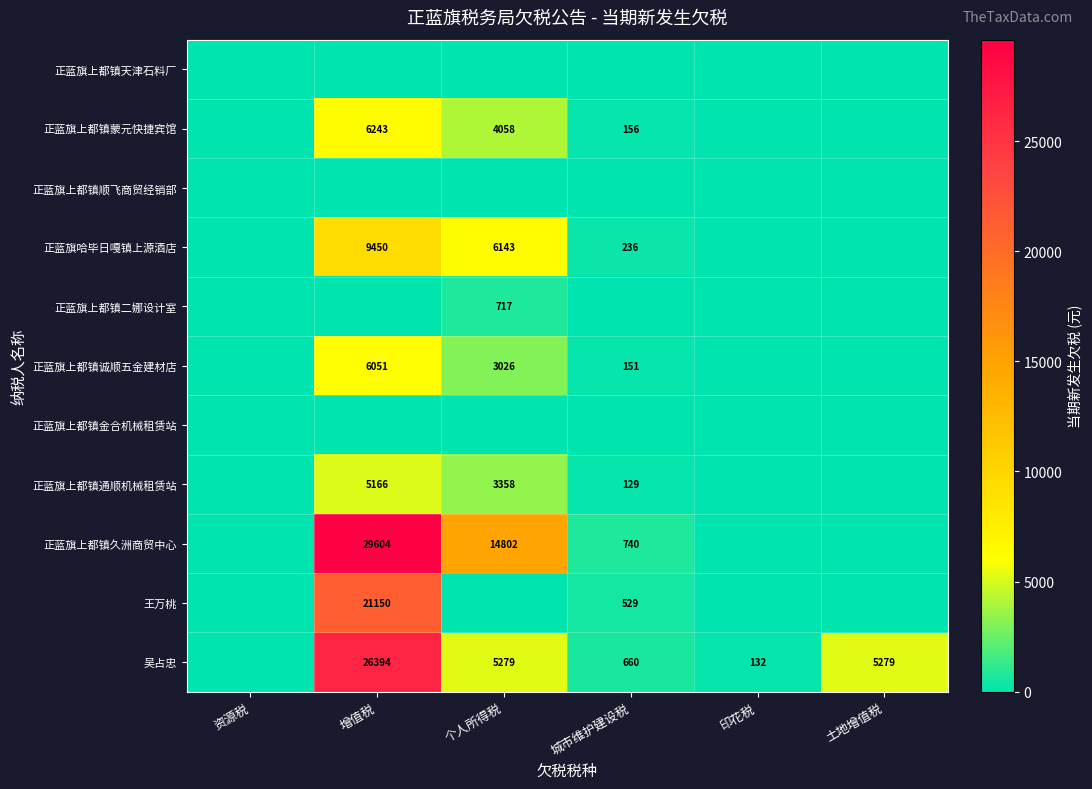

What is the difference between the 吴占忠 values at 印花税 and 个人所得税?

5147